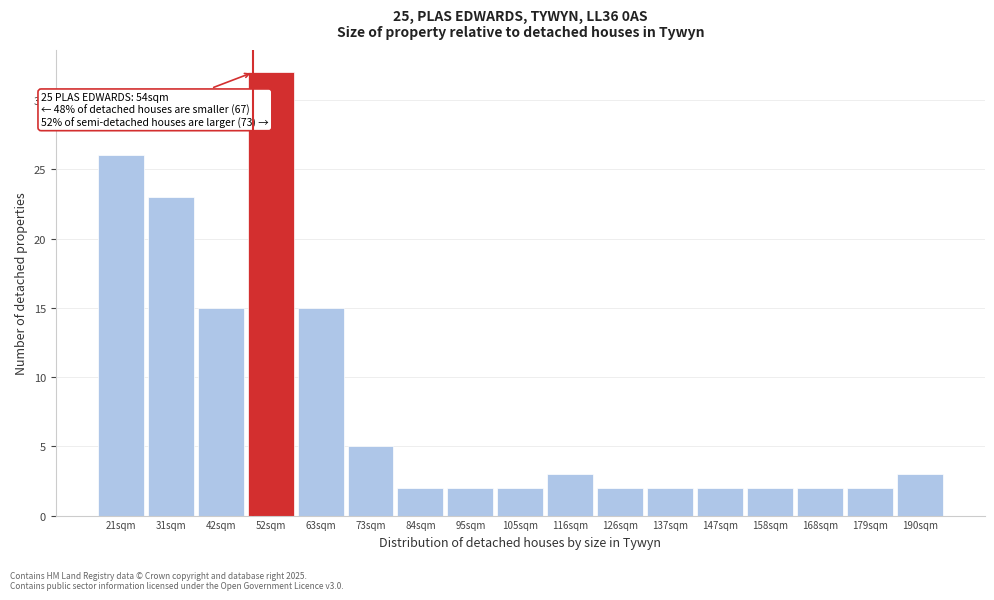

Reading left to right, list all the values displayed in this chart.

21sqm=26	31sqm=23	42sqm=15	52sqm=32	63sqm=15	73sqm=5	84sqm=2	95sqm=2	105sqm=2	116sqm=3	126sqm=2	137sqm=2	147sqm=2	158sqm=2	168sqm=2	179sqm=2	190sqm=3